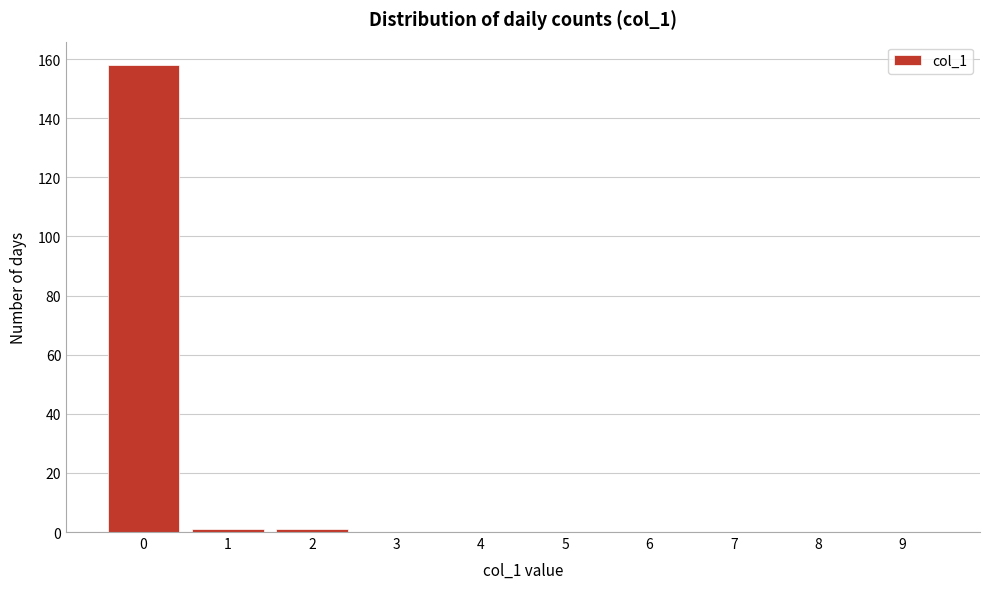

Reading left to right, list all the values displayed in this chart.

0=158	1=1	2=1	3=0	4=0	5=0	6=0	7=0	8=0	9=0